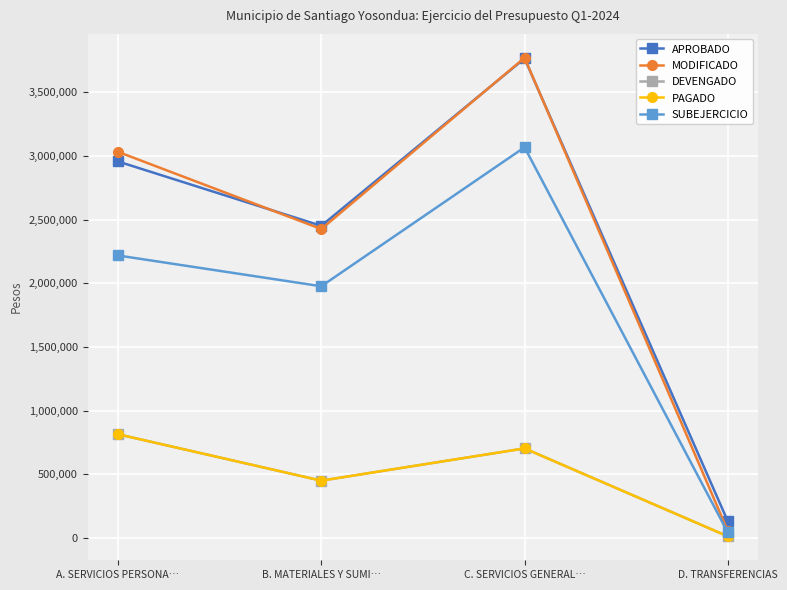

What is the label of the 3rd point from the left?

C. SERVICIOS GENERAL…